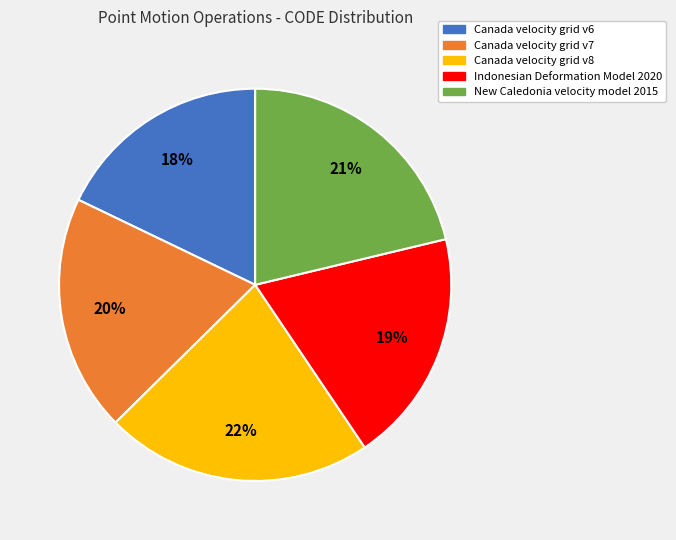

How many slices are in this pie chart?

5